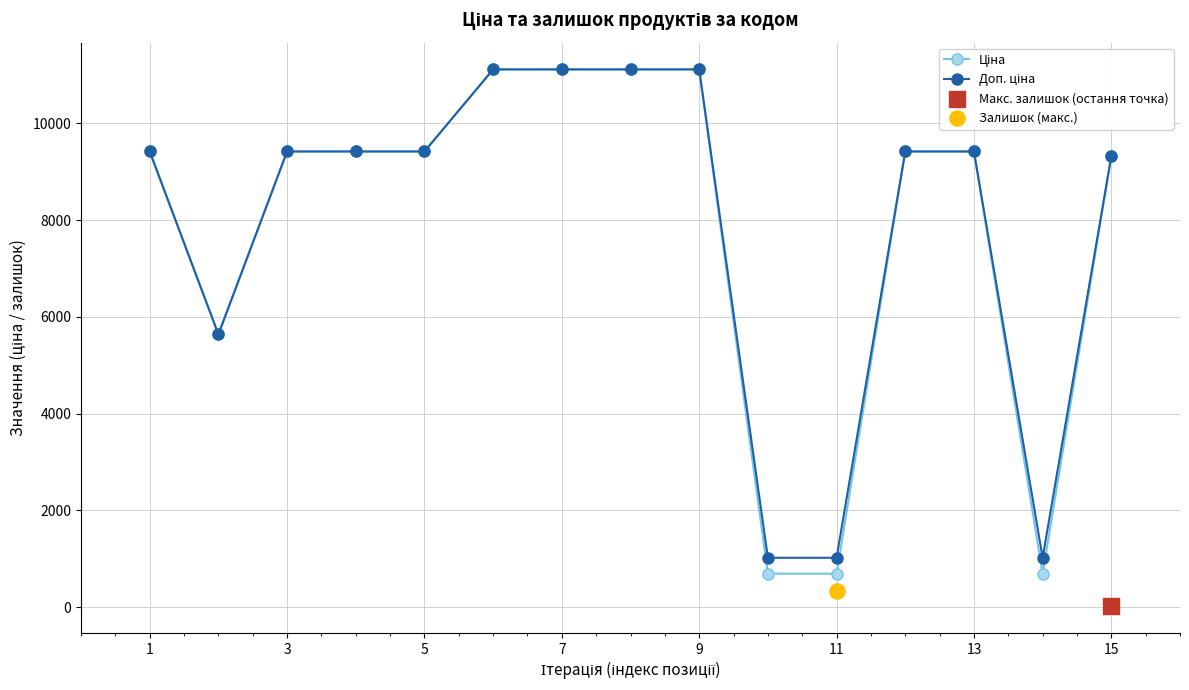

What is the total value across all series at 3?

18833.7